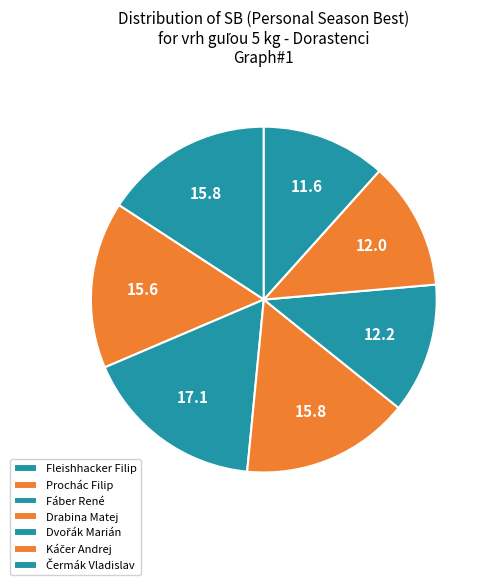

How many segments does this pie chart have?

7